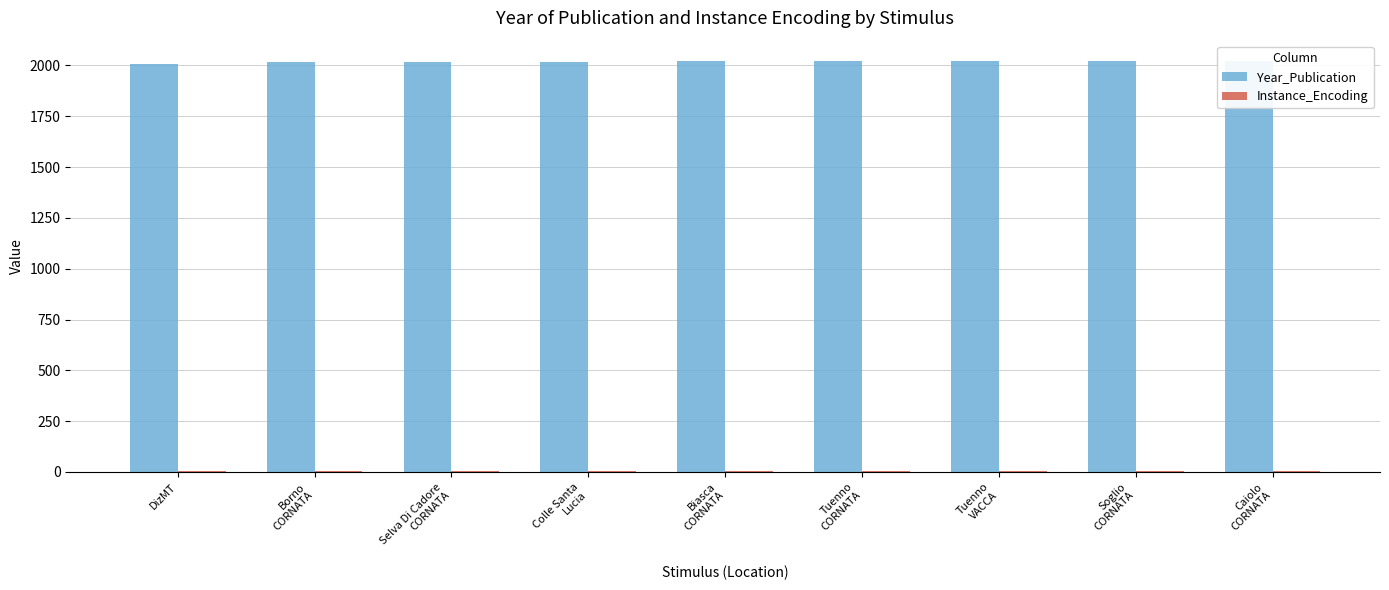

List the series in order of their overall mean, highest first.

Year_Publication, Instance_Encoding